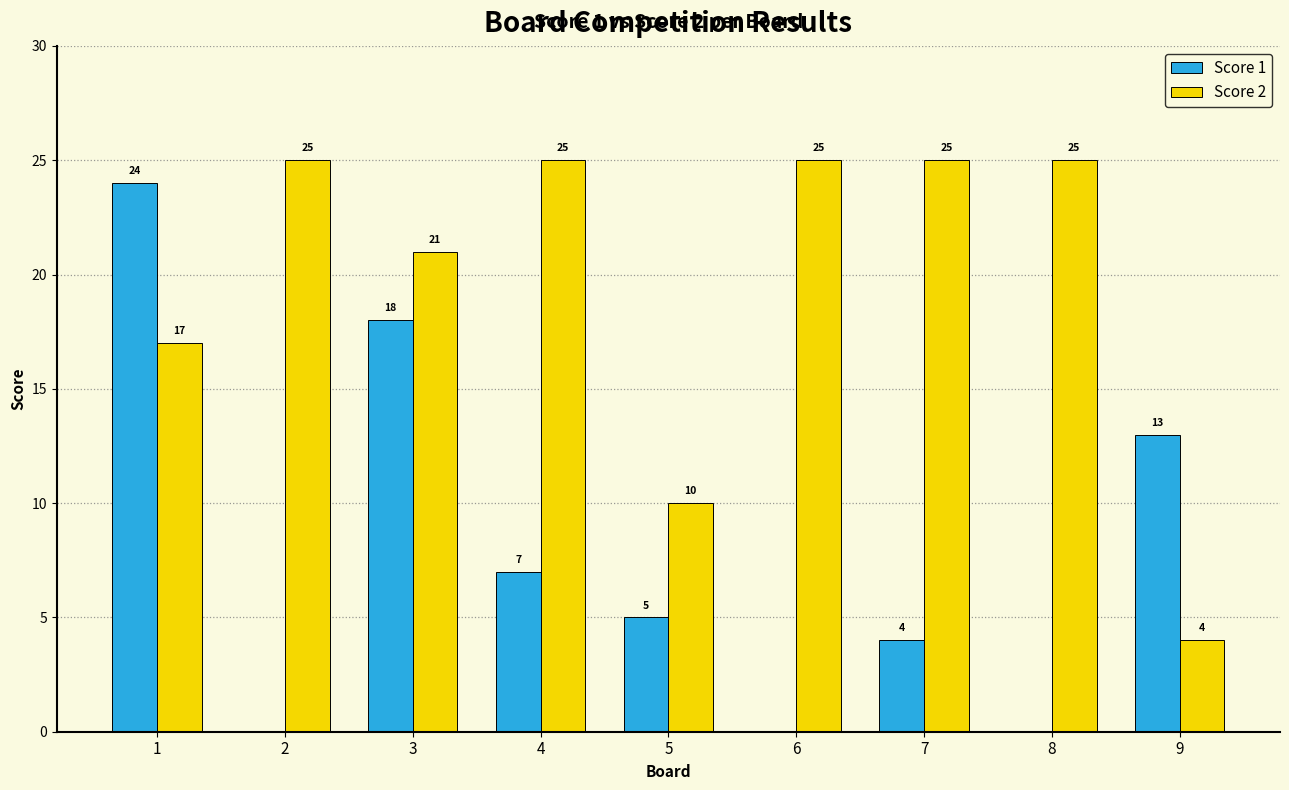

What is the sum of the Score 2 values at 2 and 3?

46